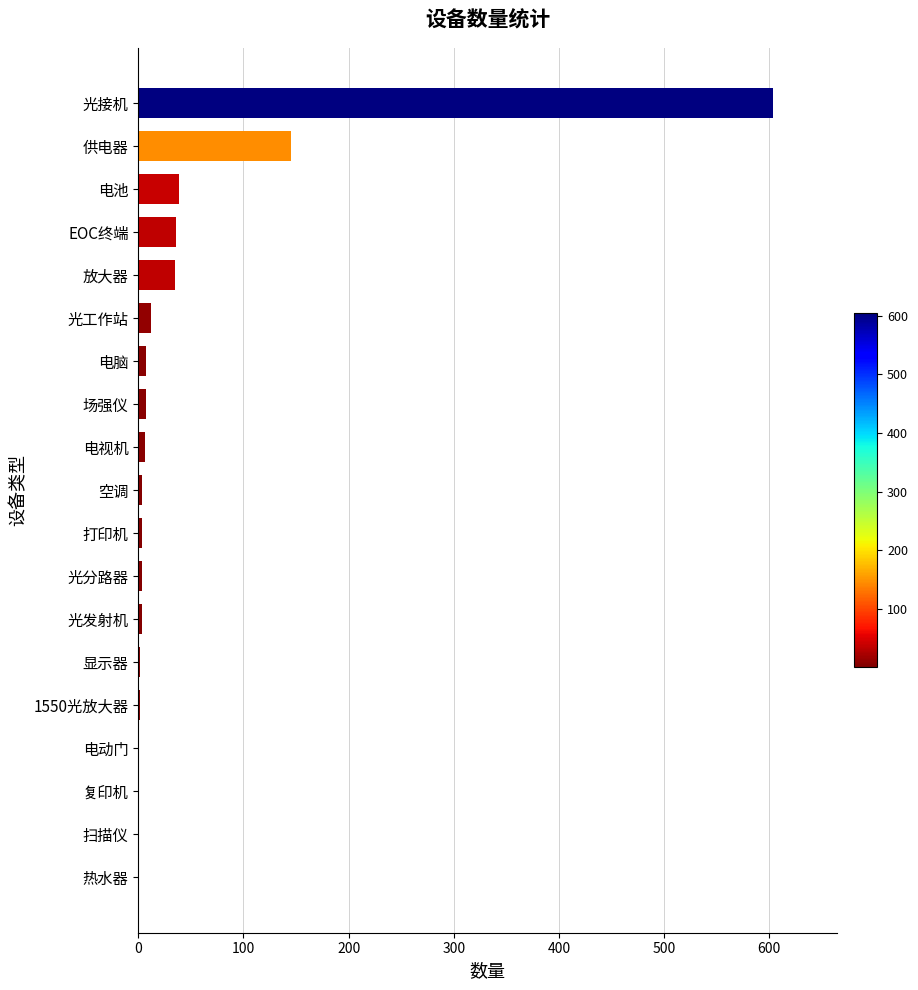

At which label is the value closest to 302?

供电器